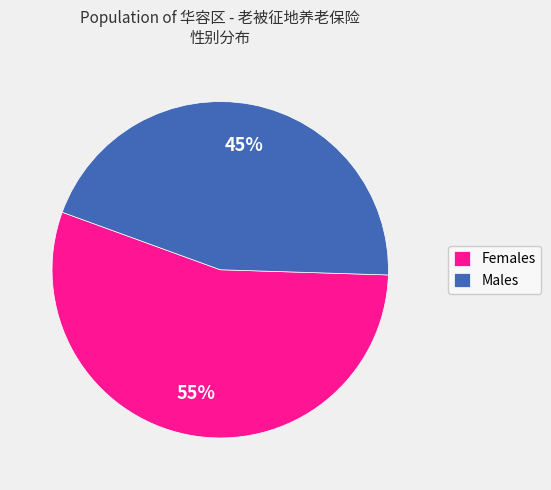

To the nearest percent, what portion does Females represent?

55%